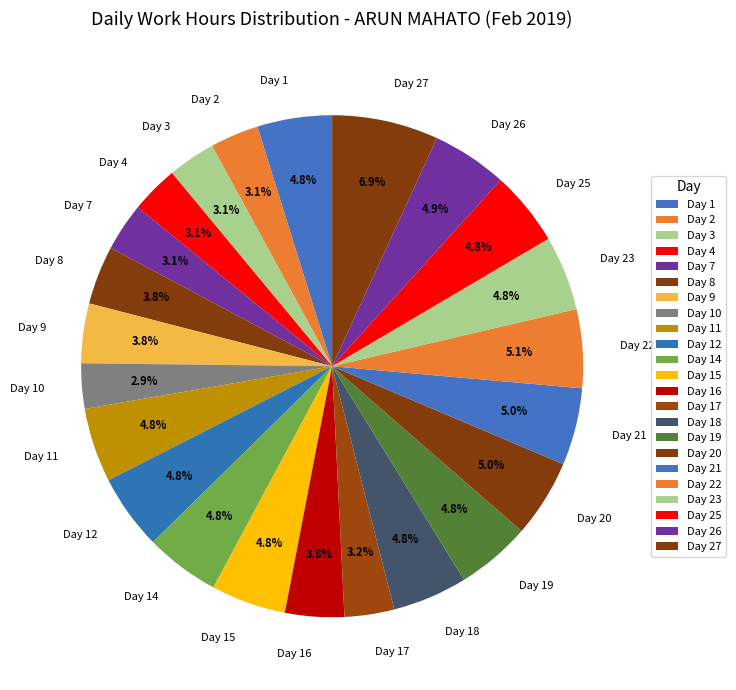

To the nearest percent, what is the average slice percentage?

4%